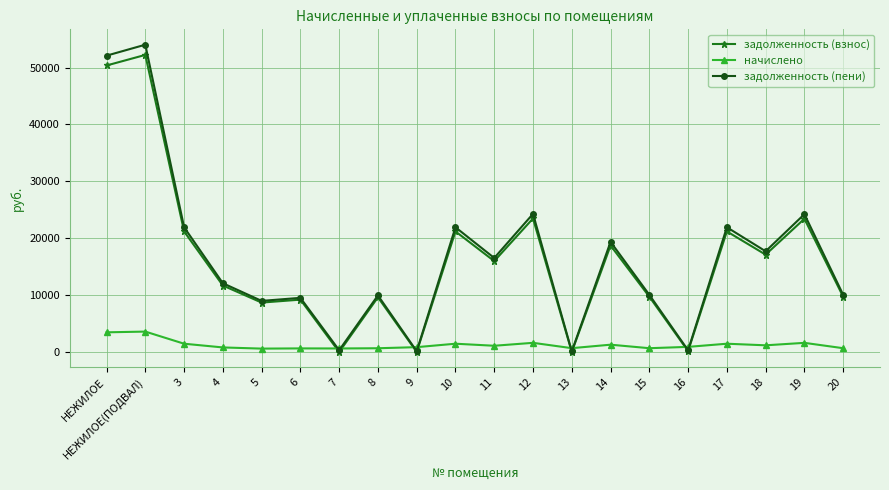

What is the maximum value shown in the chart?

54018.8